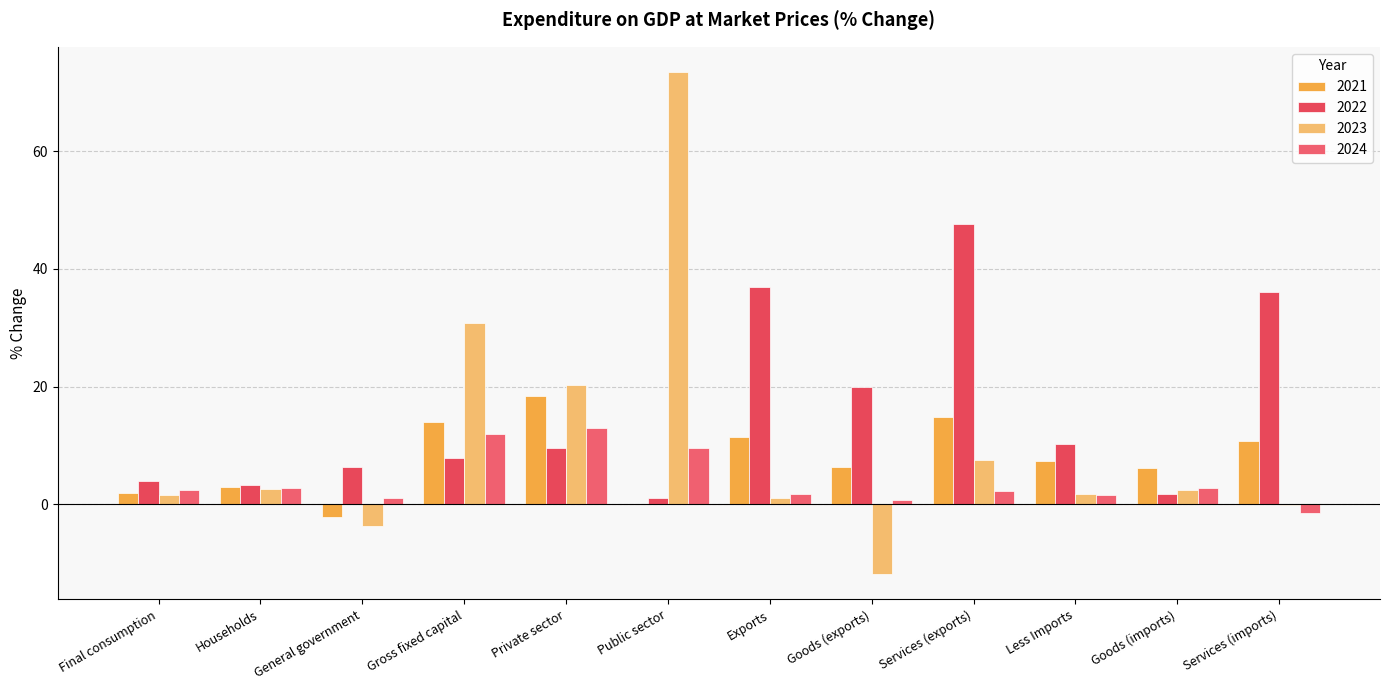

Between Public sector and Goods (imports), which series saw the biggest shift?

2023